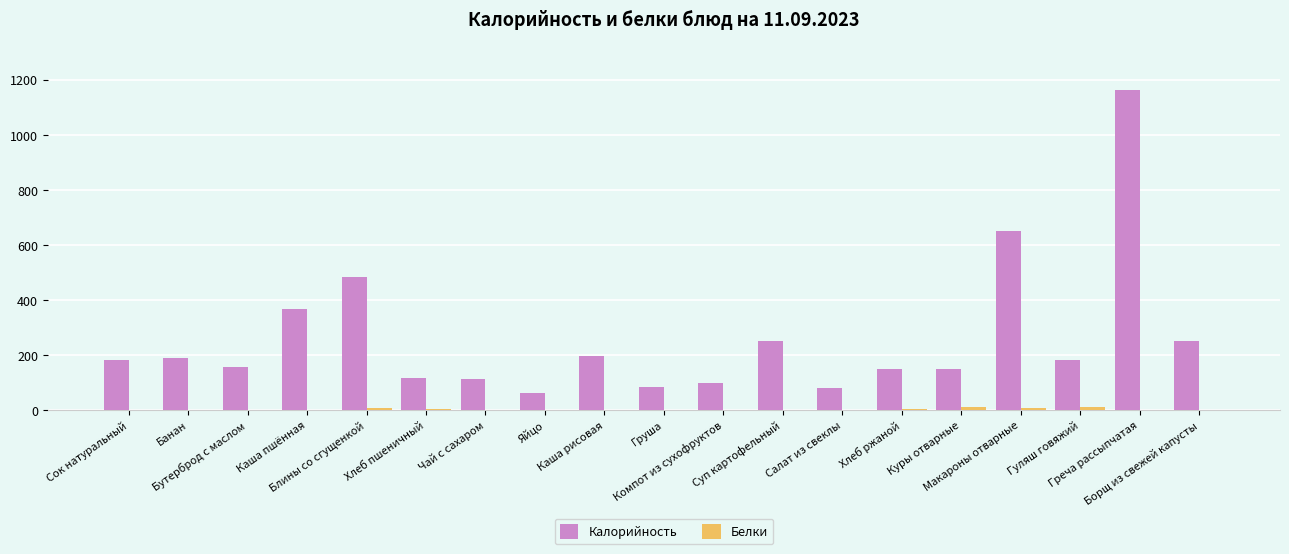

What is the maximum value for Калорийность?

1163